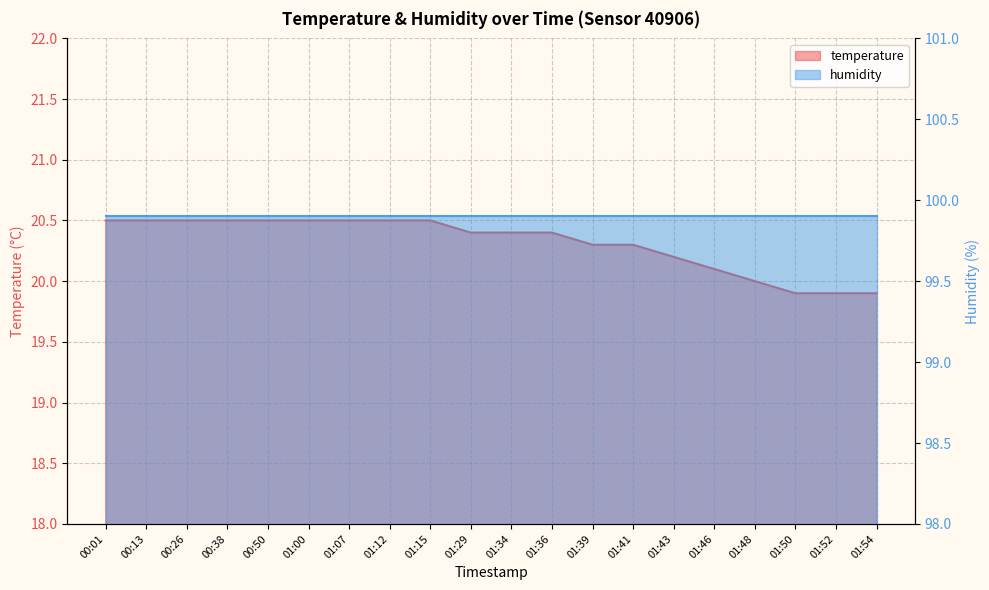

Reading left to right, transcribe all the data shown in this chart.

00:01=20.5	00:13=20.5	00:26=20.5	00:38=20.5	00:50=20.5	01:00=20.5	01:07=20.5	01:12=20.5	01:15=20.5	01:29=20.4	01:34=20.4	01:36=20.4	01:39=20.3	01:41=20.3	01:43=20.2	01:46=20.1	01:48=20.0	01:50=19.9	01:52=19.9	01:54=19.9